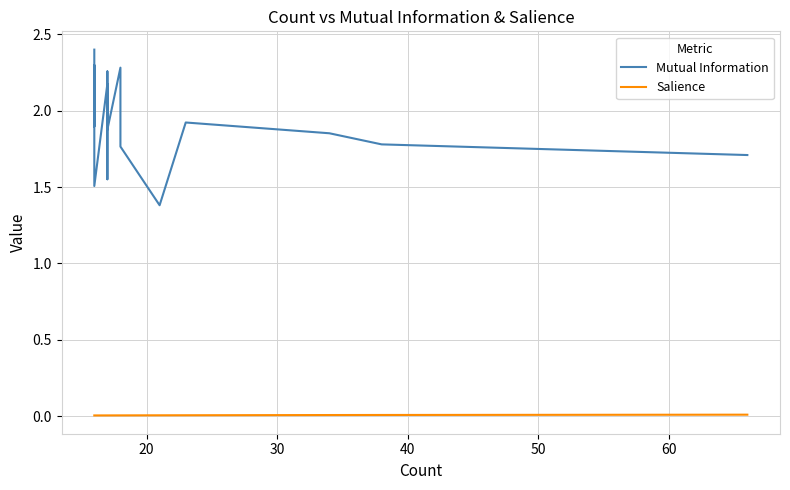

Is this an area chart (filled region under the line)?

No